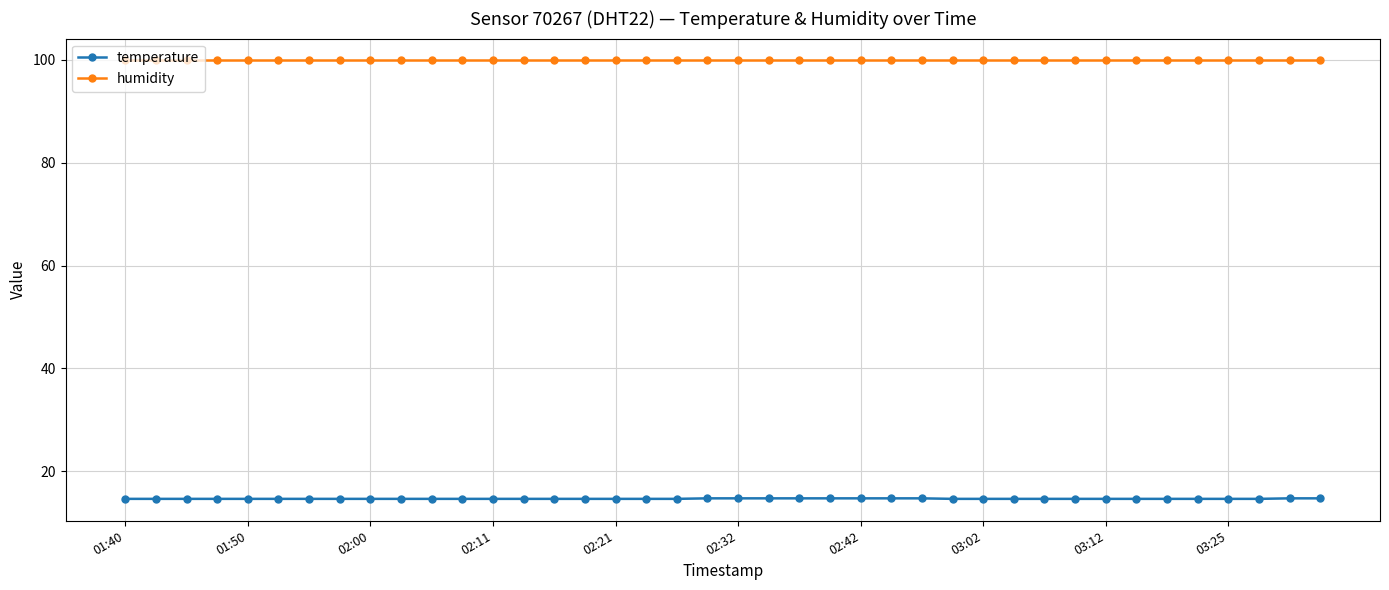

Rank the series by their maximum value, from highest to lowest.

humidity, temperature